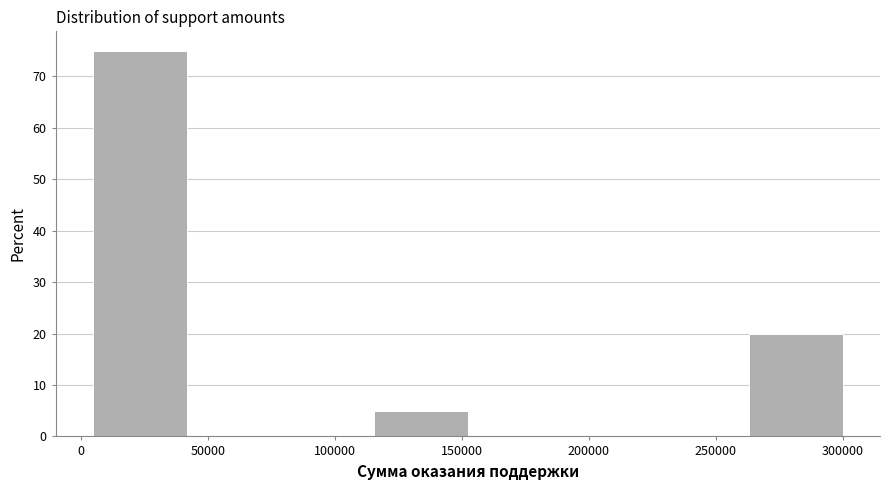

What is the height of the bar covering 115000 to 150000 on the x-axis? Neither the bar edges nor the heights are printed on the chart, so give them approximately, as read against the axes.

5